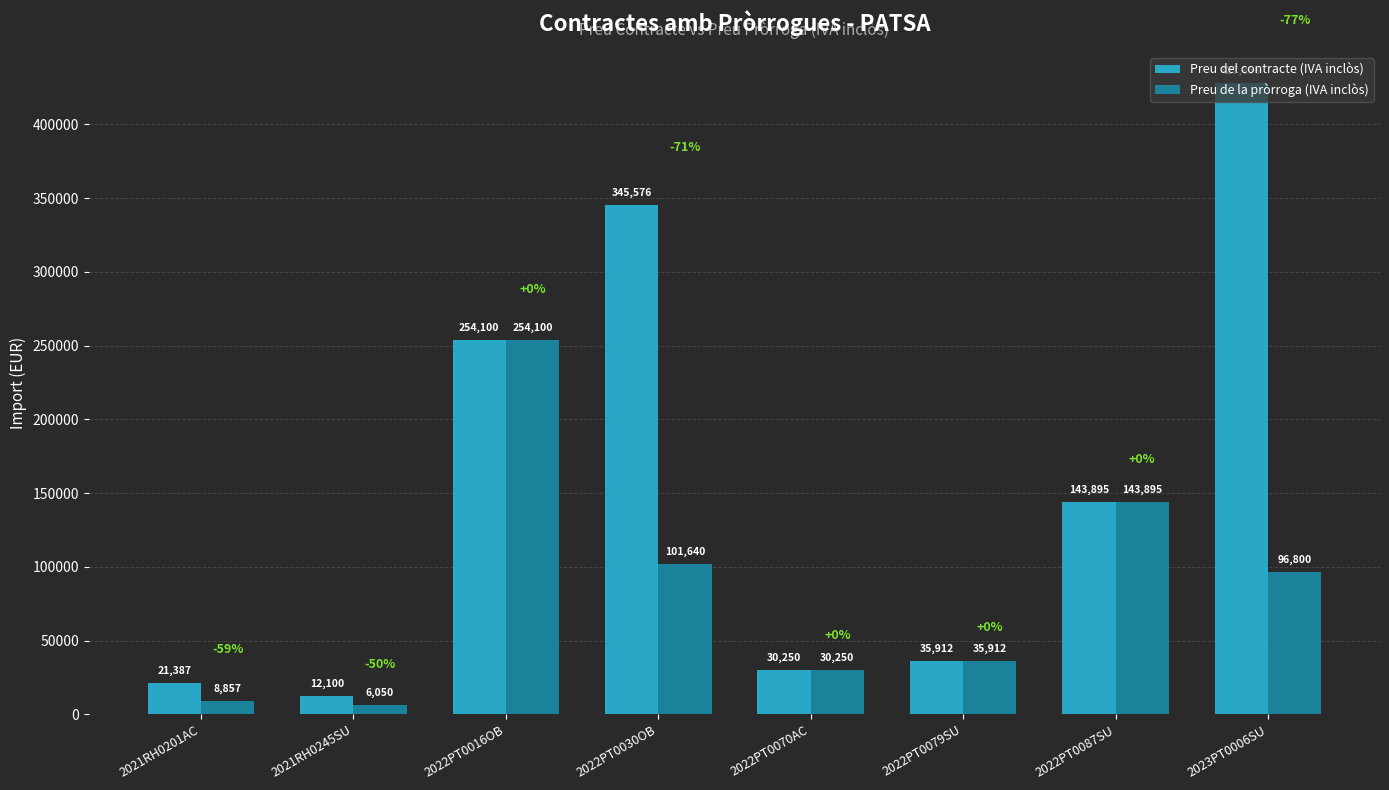

What are all the series names shown in the legend?

Preu del contracte (IVA inclòs), Preu de la pròrroga (IVA inclòs)